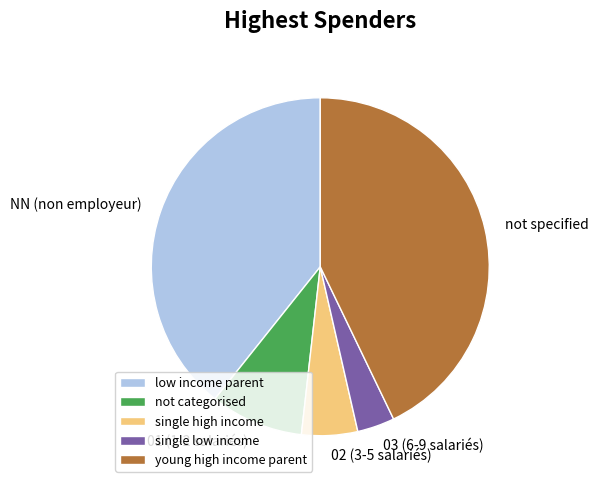

Which has a higher value, 01 (1-2 salariés) or 03 (6-9 salariés)?

01 (1-2 salariés)